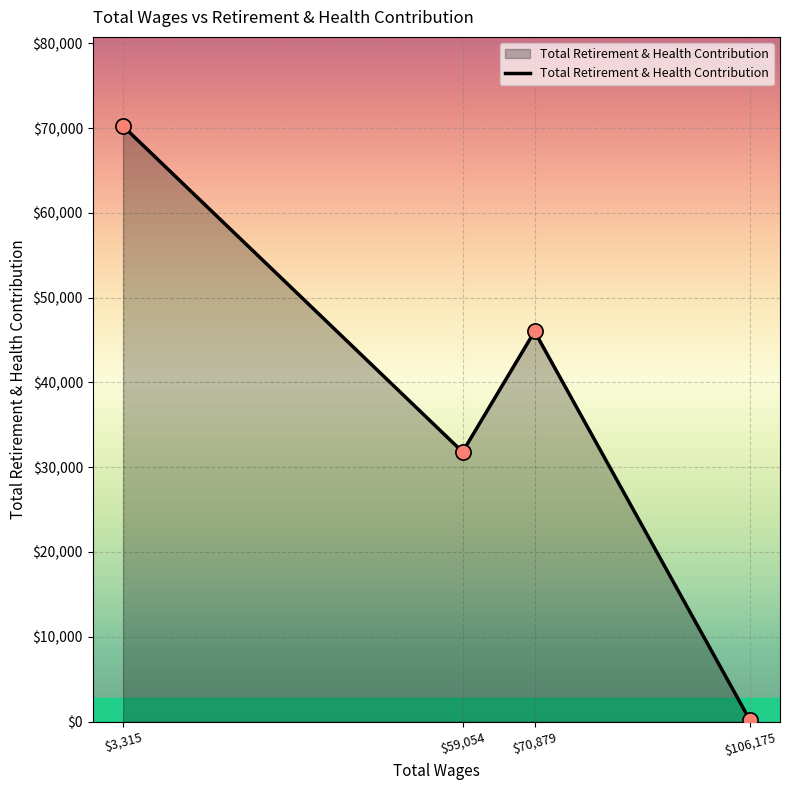

What is the change in value from $3,315 to $70,879?

-24205